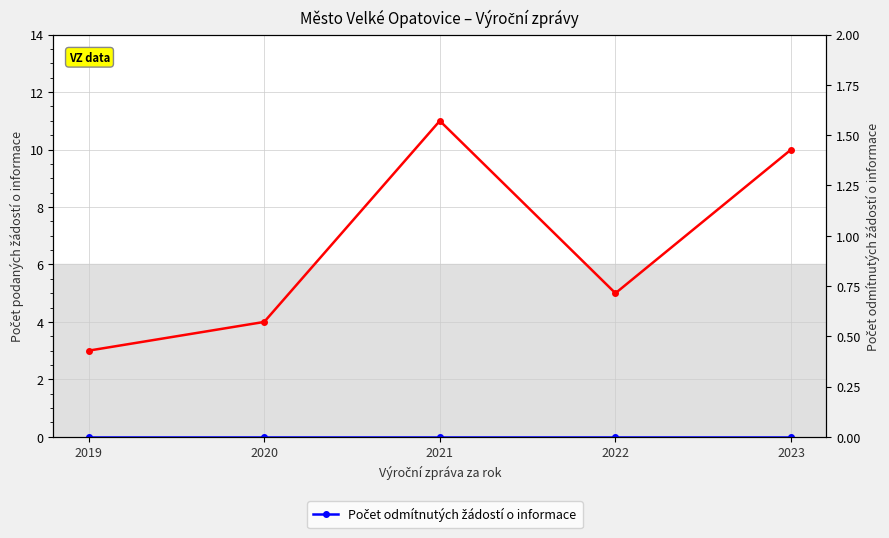

Rank the series at 2020 from lowest to highest value.

Počet odmítnutých žádostí o informace, Počet podaných žádostí o informace